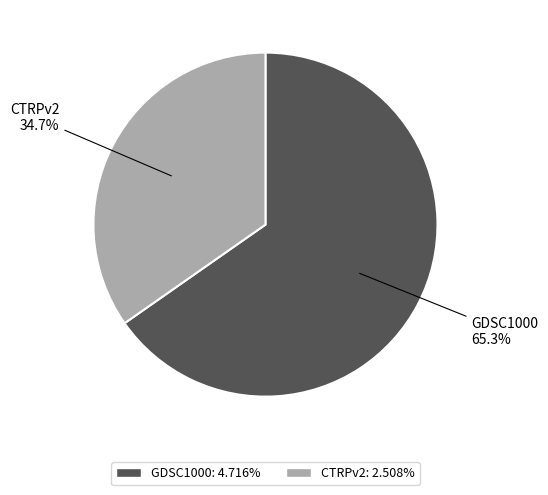

Which category has the biggest portion of the pie?

GDSC1000